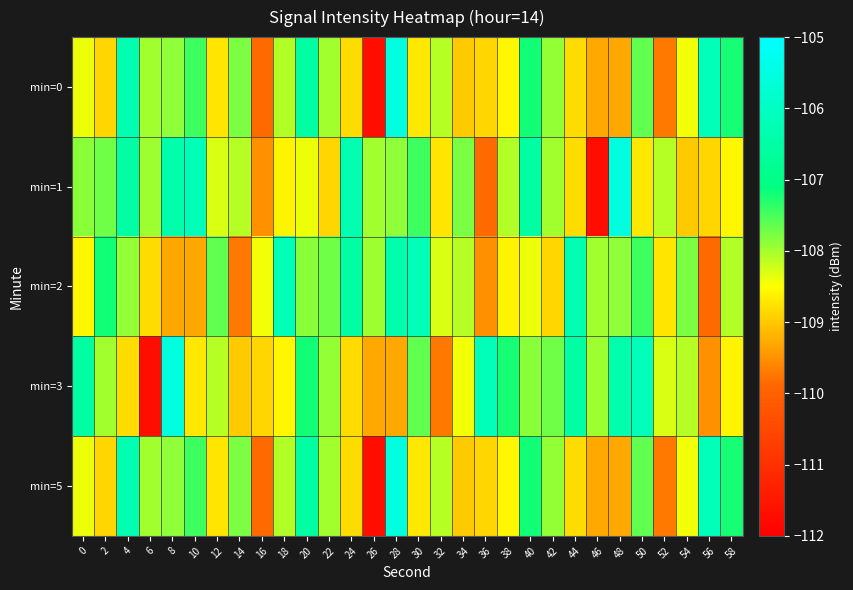

List the series in order of their peak value, highest first.

min=0, min=1, min=3, min=5, min=2